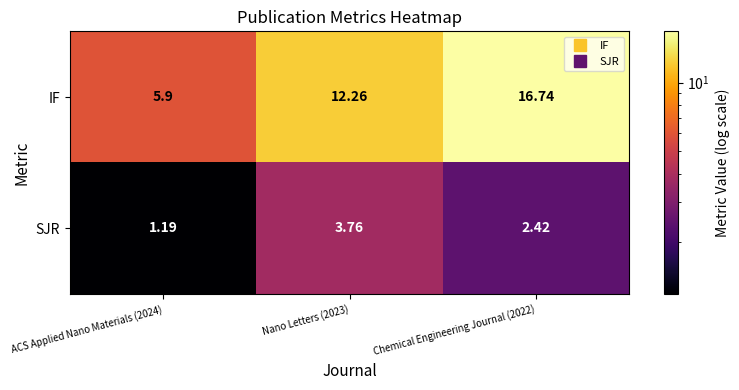

Which series has the largest total across all categories?

IF